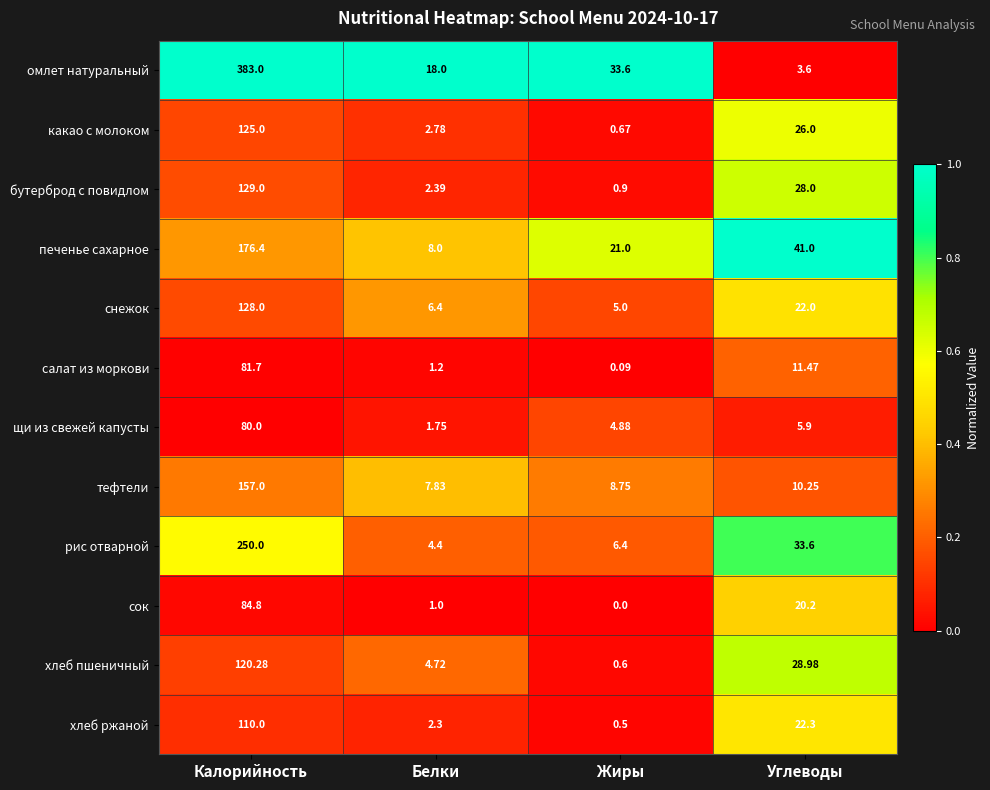

Which series has the largest range (max minus min)?

омлет натуральный